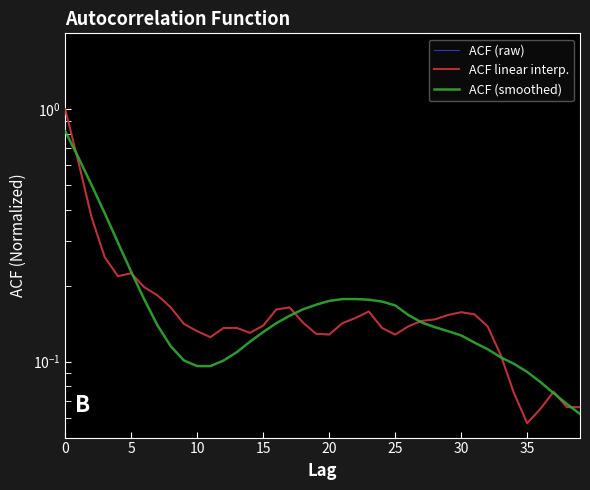

True or false: ACF (smoothed) has more than 2 points higher than both neighbors.

False